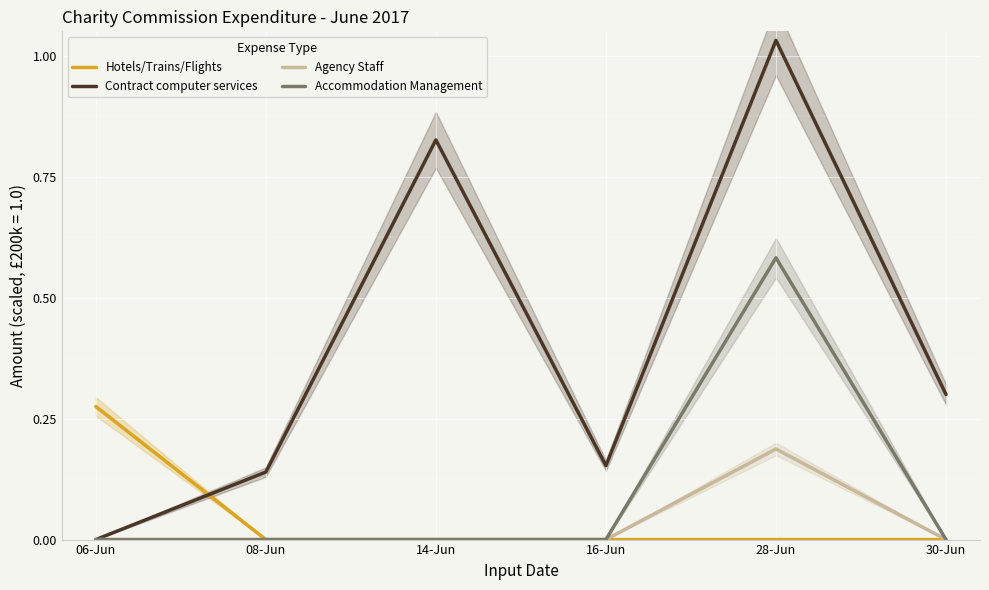

Which has a higher value, 28-Jun or 08-Jun?

28-Jun